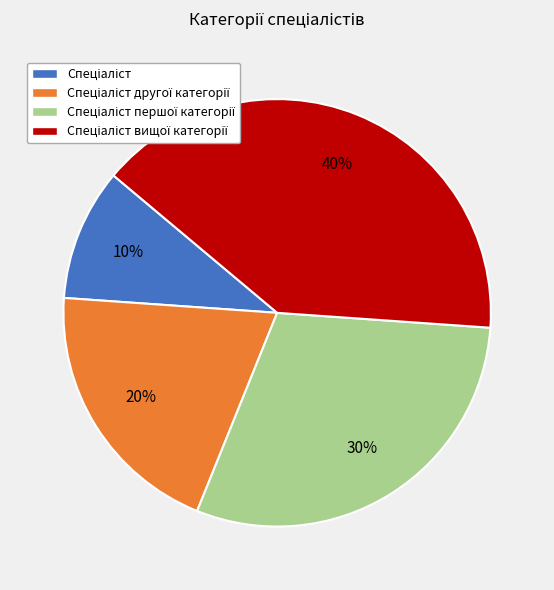

Is there any slice that represents more than half of the pie?

No